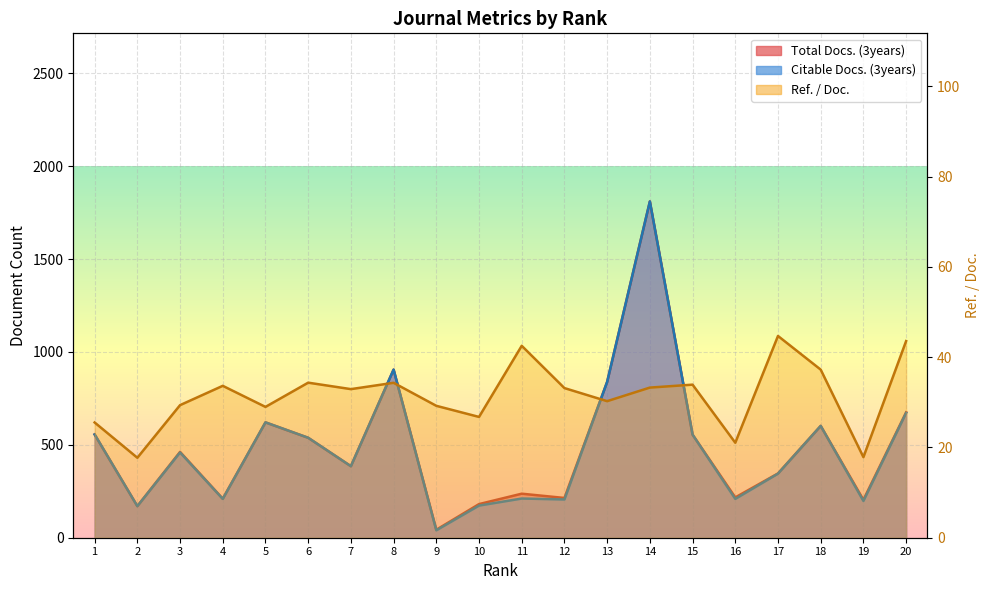

How many categories are shown in the chart?

20